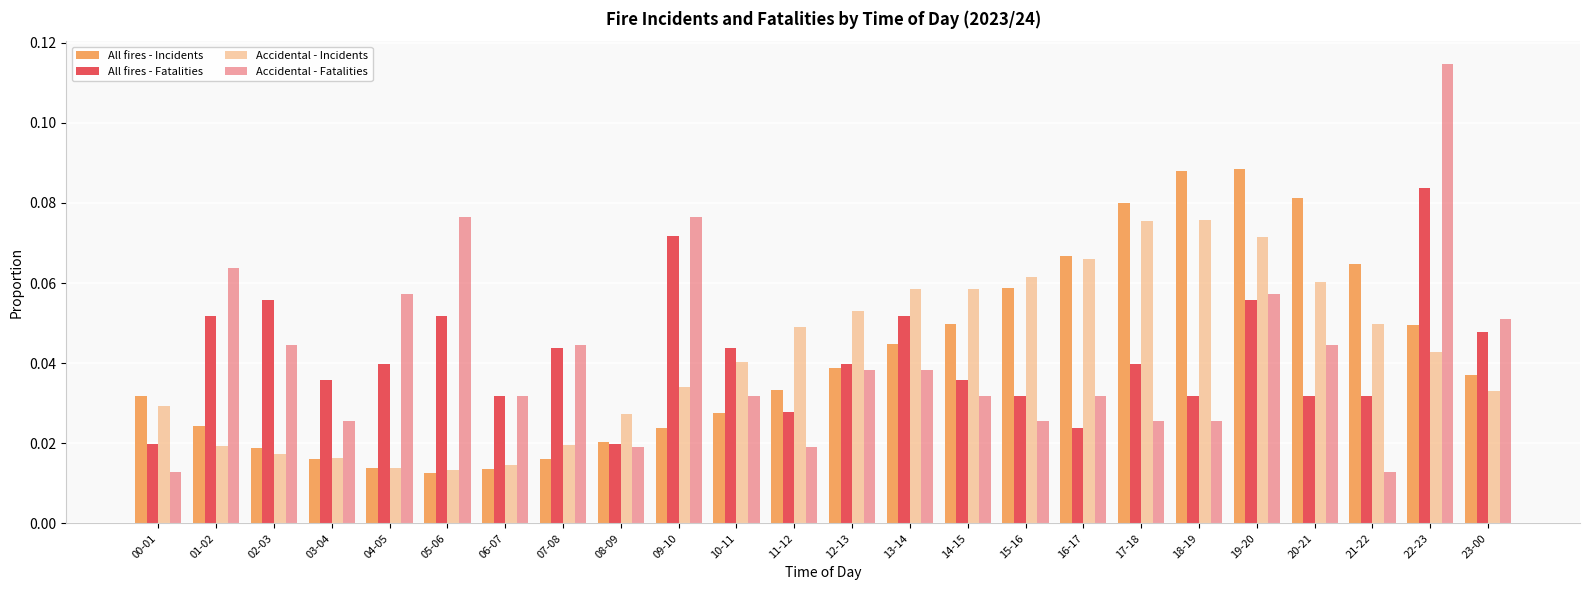

Count the number of categories in the chart.

24